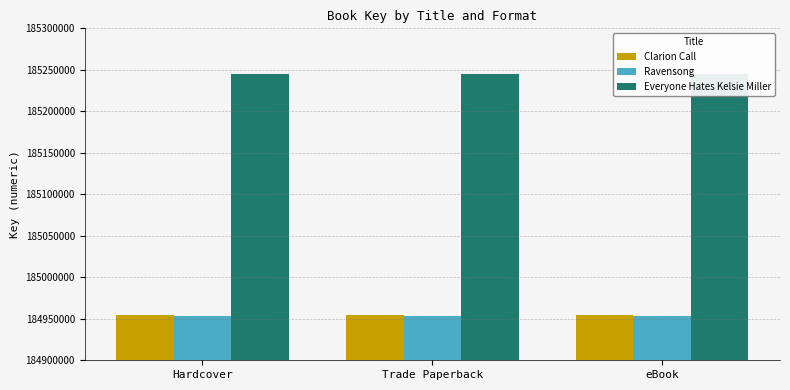

Reading left to right, extract all data points from this chart.

Clarion Call: 184954535	184954535	184954535
Ravensong: 184953408	184953408	184953408
Everyone Hates Kelsie Miller: 185245506	185245506	185245506